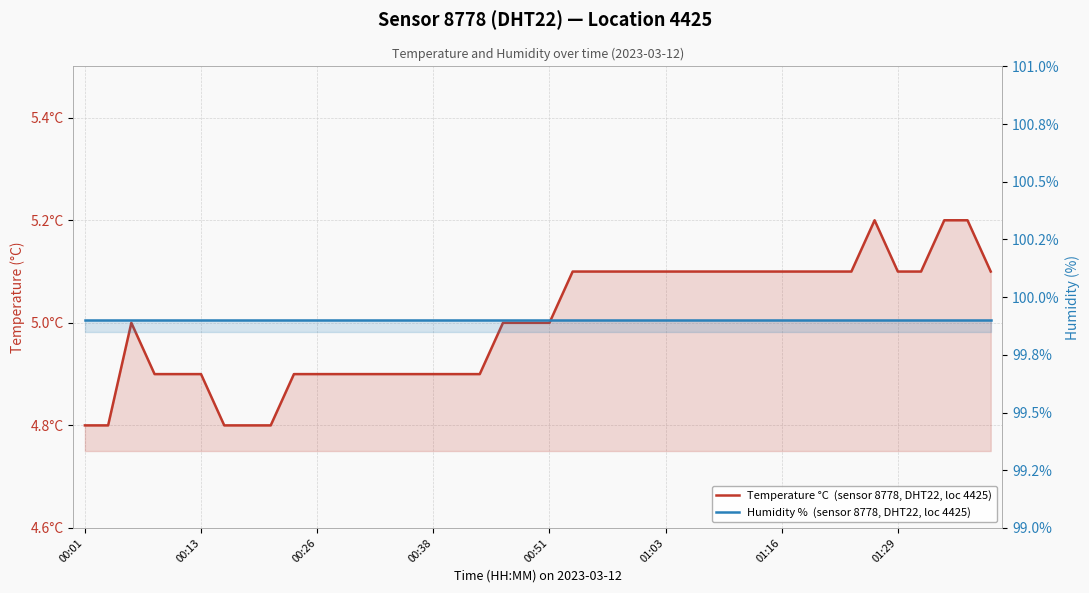

In Temperature °C  (sensor 8778, DHT22, loc 4425), how many points are higher than both neighbors (excluding endpoints)?

2